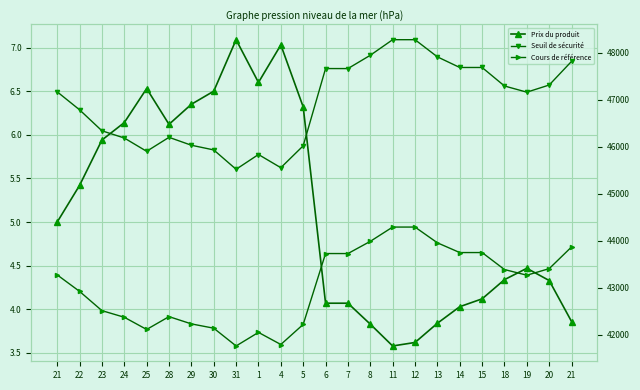

What is the label of the 8th point from the left?

30